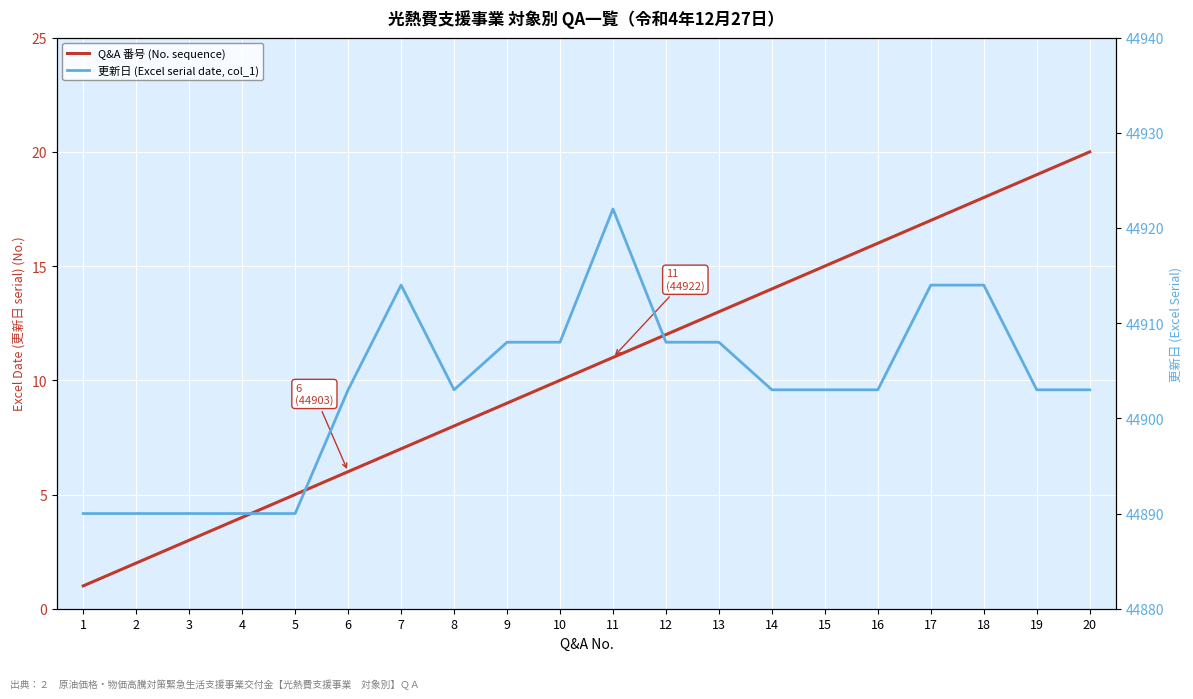

Is this an area chart (filled region under the line)?

No